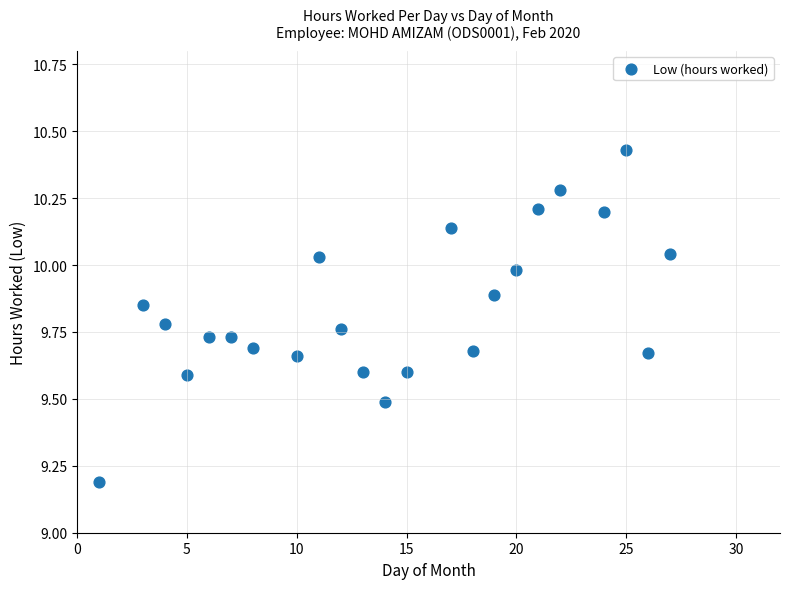

What Y value in the scatter plot is closest to 9?

9.2